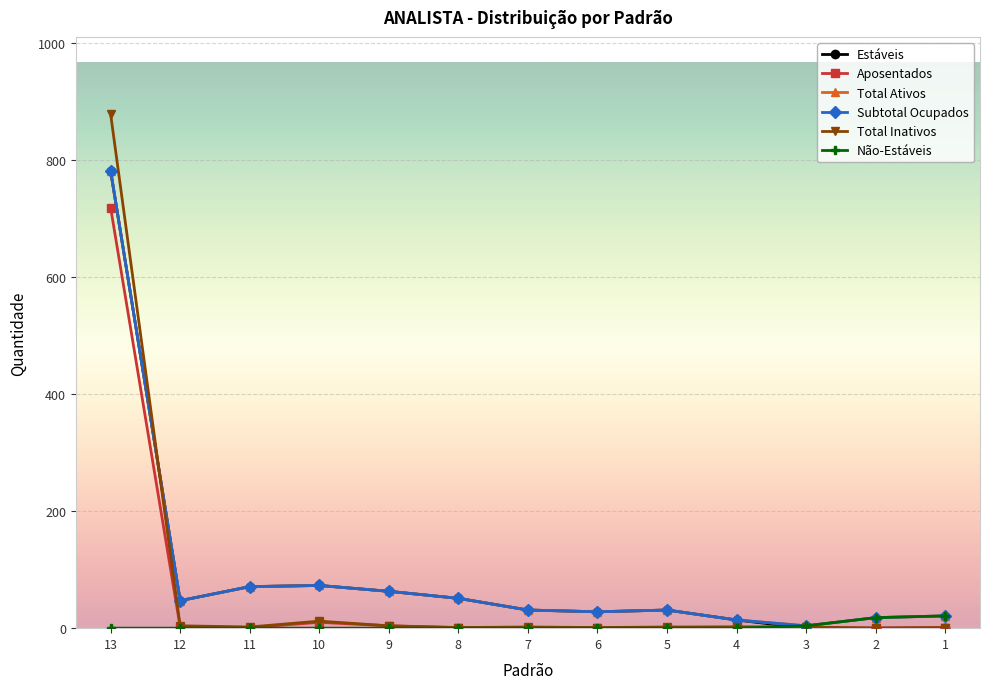

List the labels in order of Aposentados value, smallest first.

7, 2, 11, 8, 6, 5, 3, 1, 12, 4, 9, 10, 13